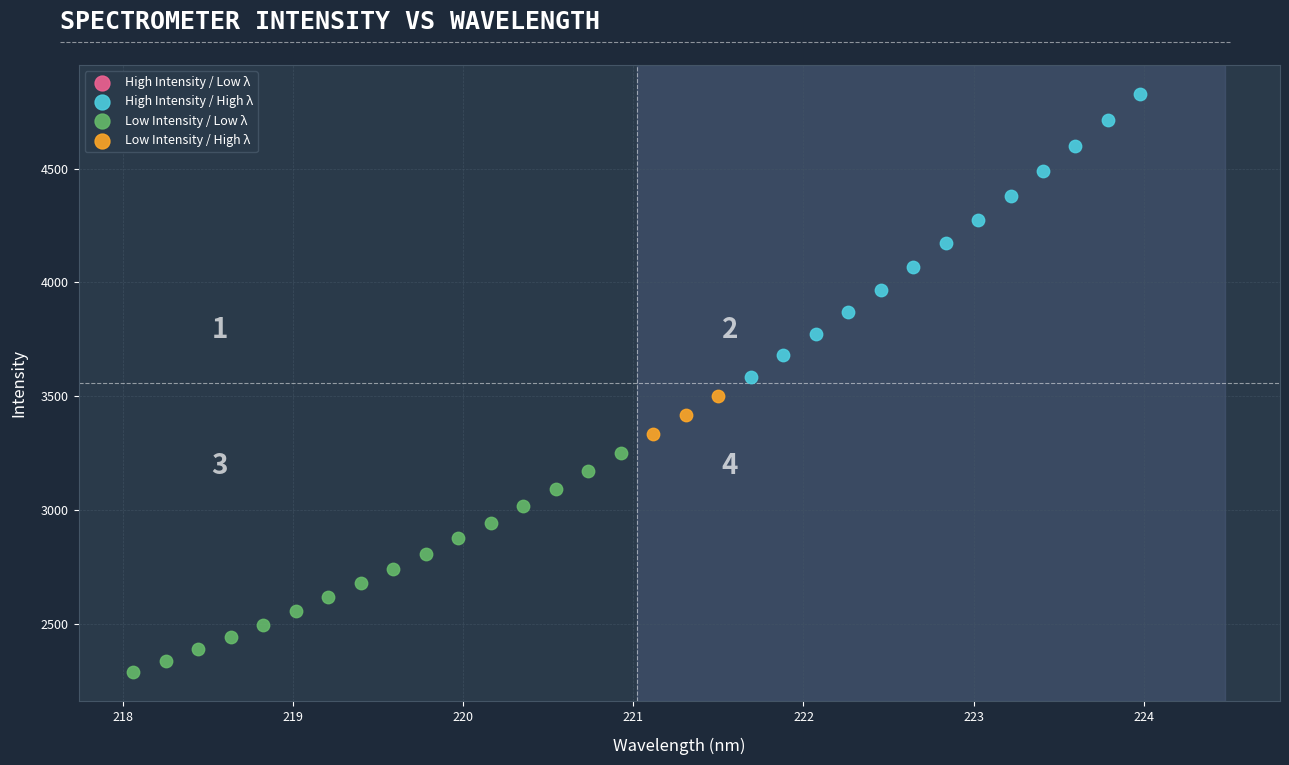

Which series has the widest spread of Y values?

High Intensity / High λ